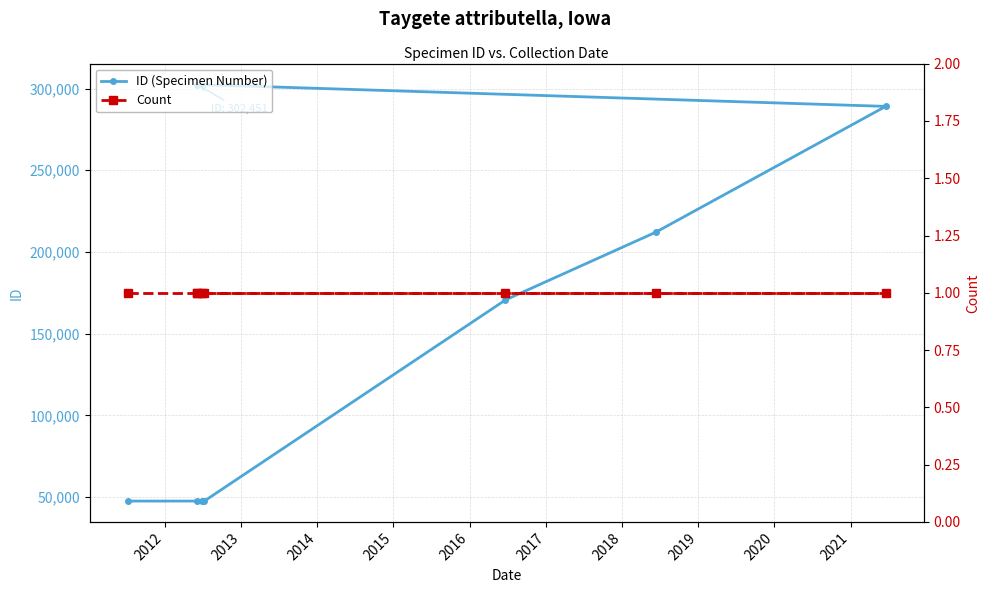

Which series has the largest total across all categories?

ID (Specimen Number)